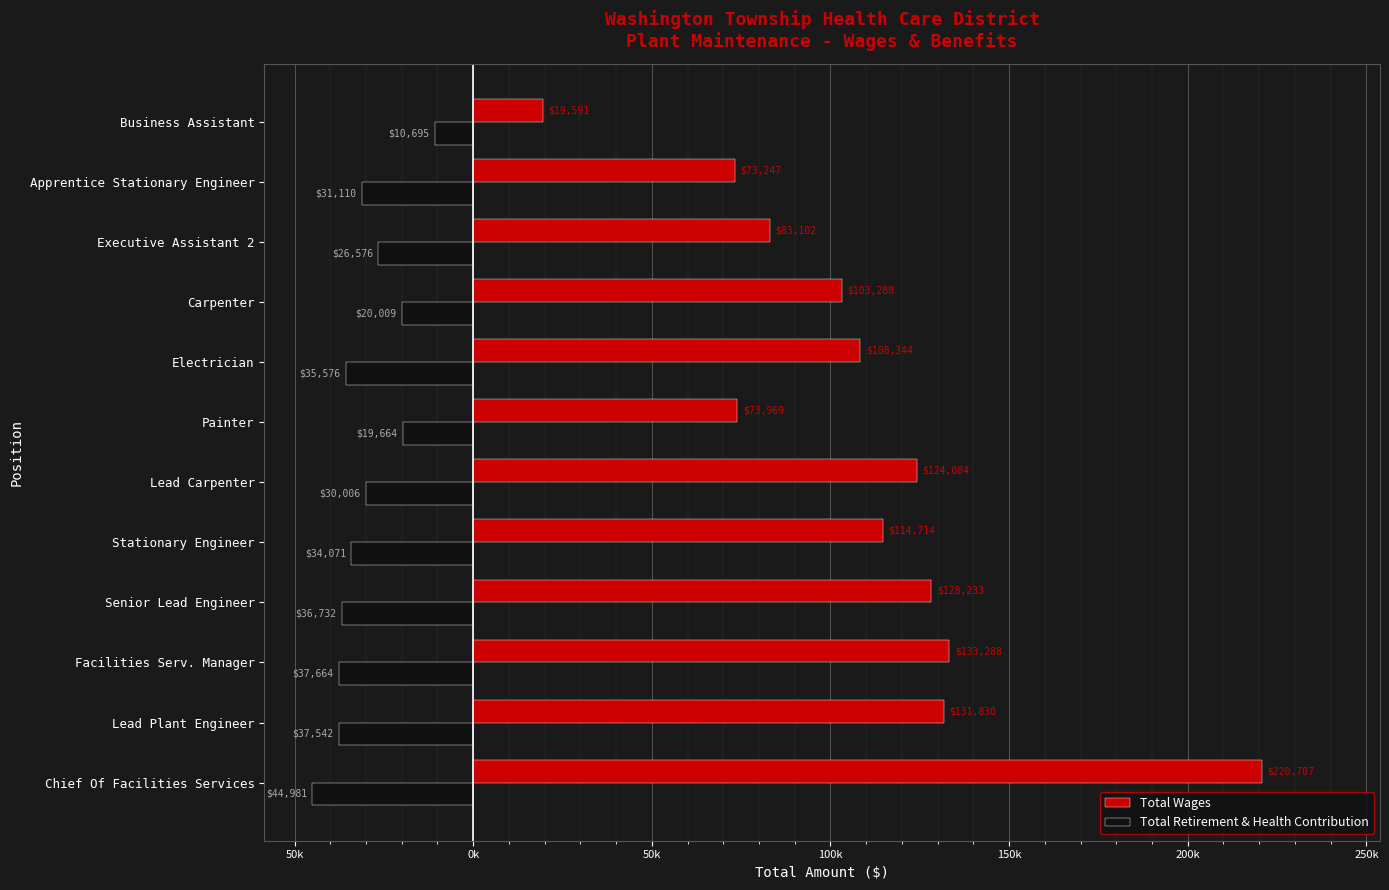

What is the sum of all Total Retirement & Health Contribution values?

-364626